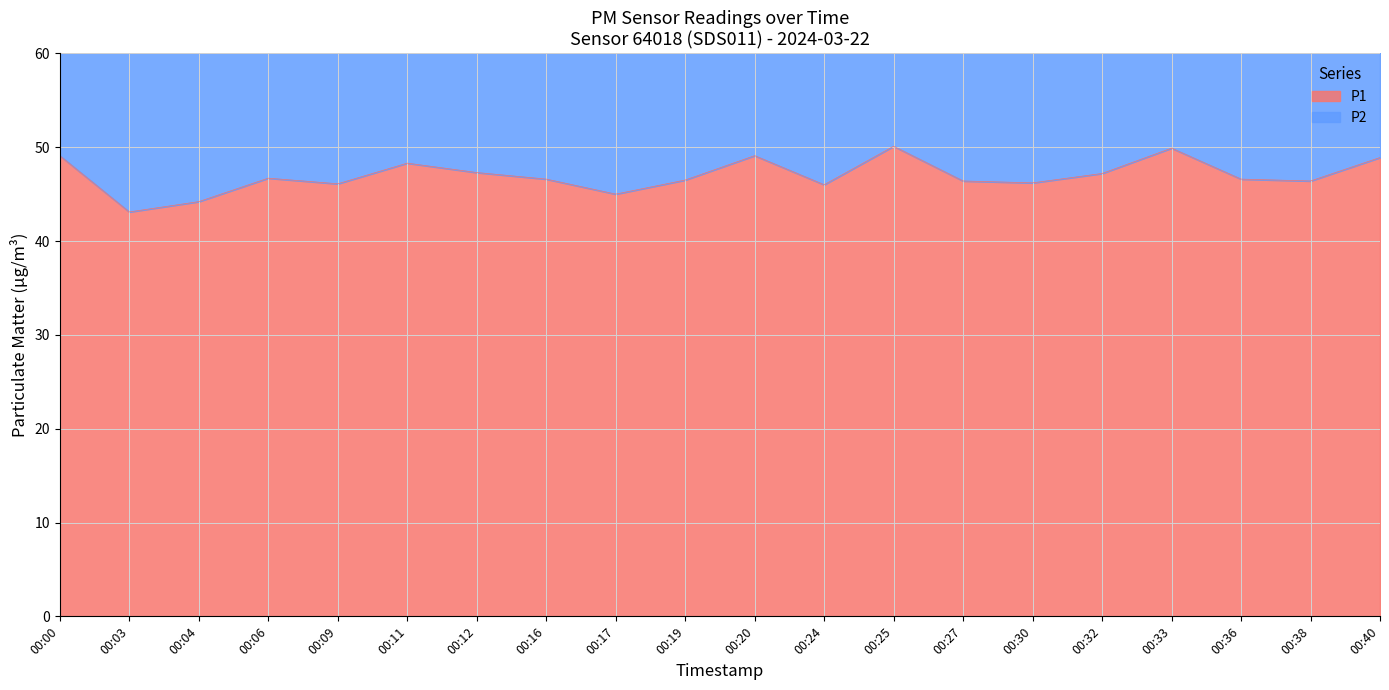

In P1, how many points are higher than both neighbors (excluding endpoints)?

5